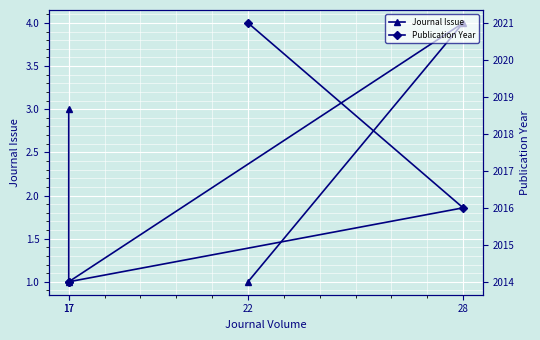

True or false: Publication Year and Journal Issue cross at least once.

False